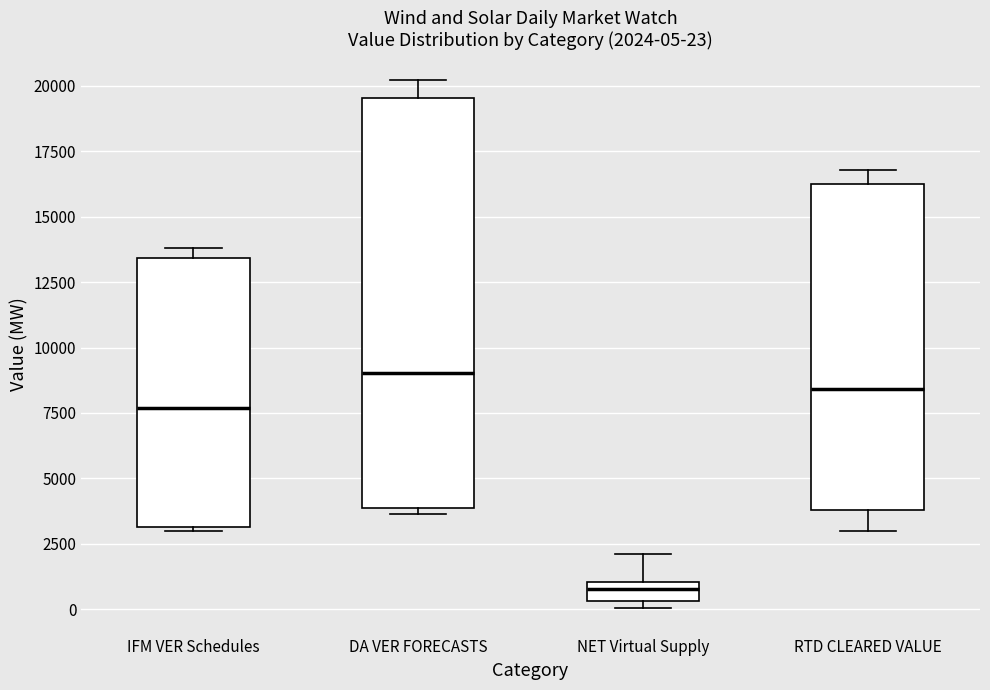

Which box is the tallest, from its lower edge to its upper edge?

DA VER FORECASTS